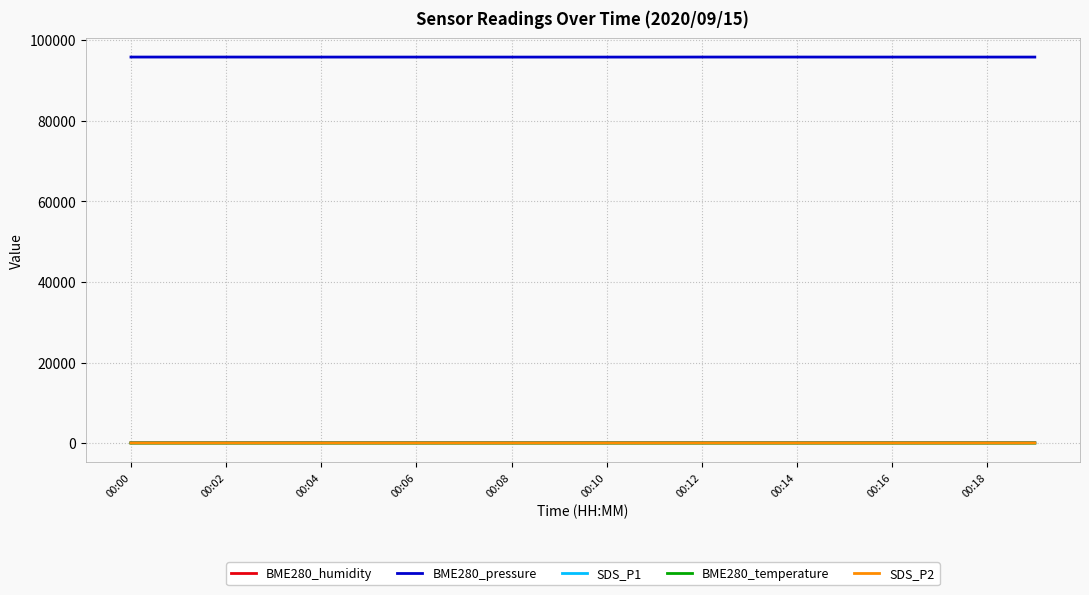

Which series has the largest total across all categories?

BME280_pressure